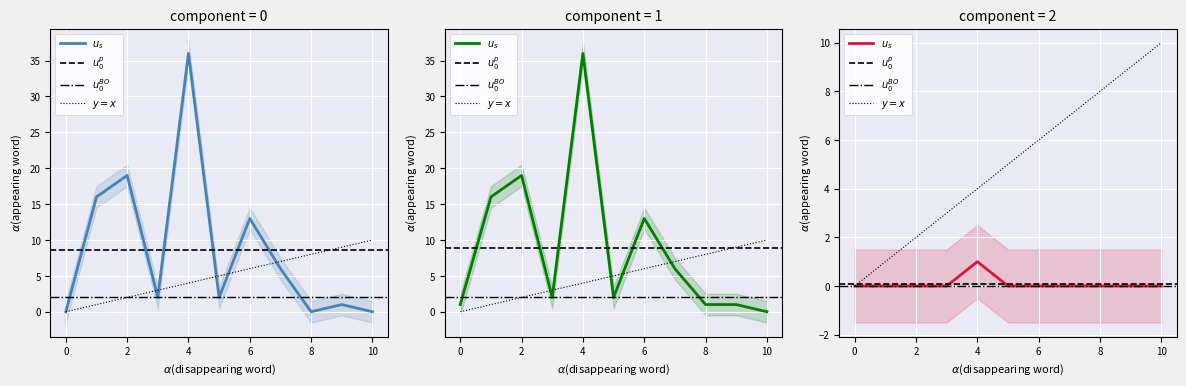

Which series has the largest range (max minus min)?

Runs